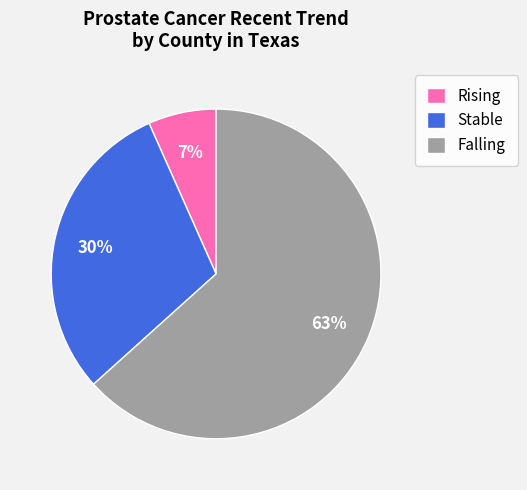

What is the smallest slice in the pie chart?

Rising